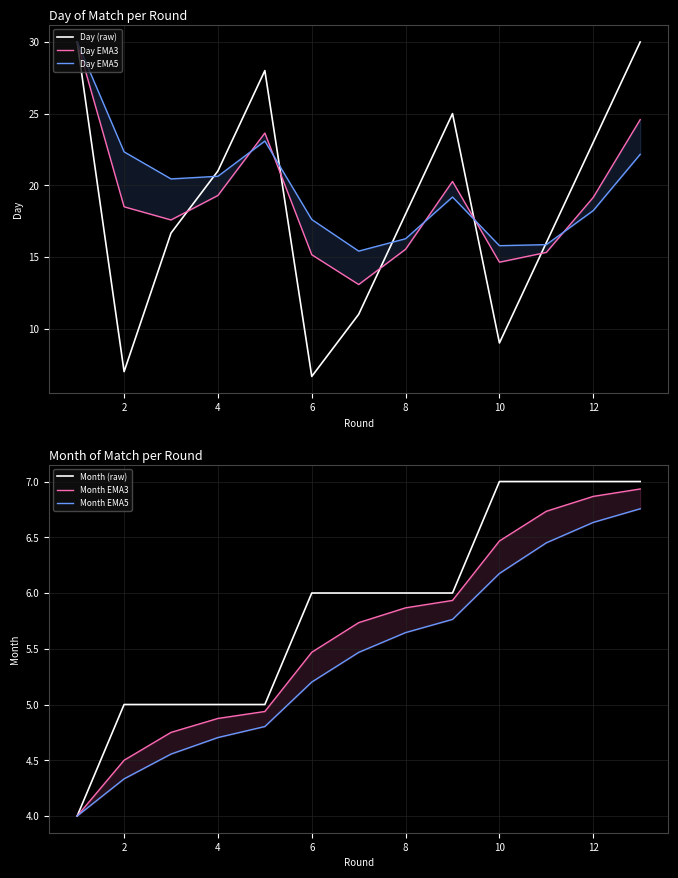

True or false: Day EMA3 has more than 0 points higher than both neighbors.

True